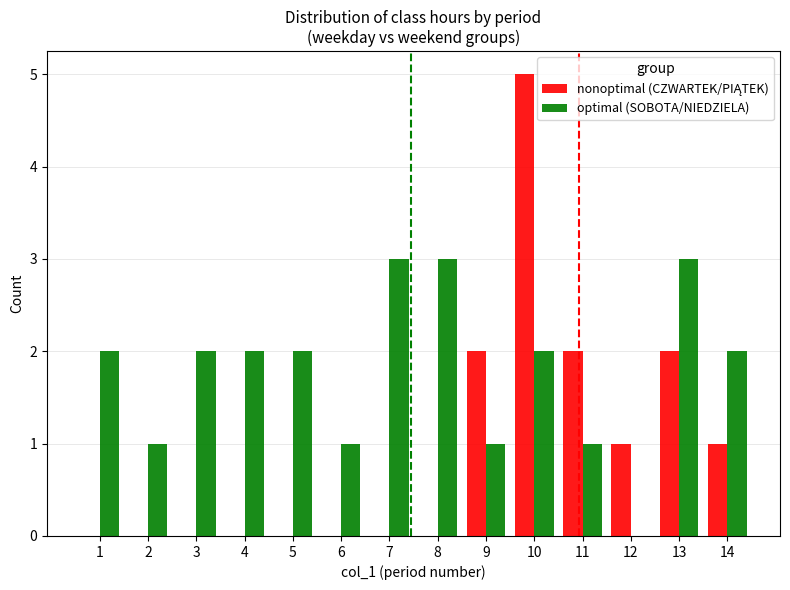

Is it true that optimal (SOBOTA/NIEDZIELA) equals 0 at 10?

False